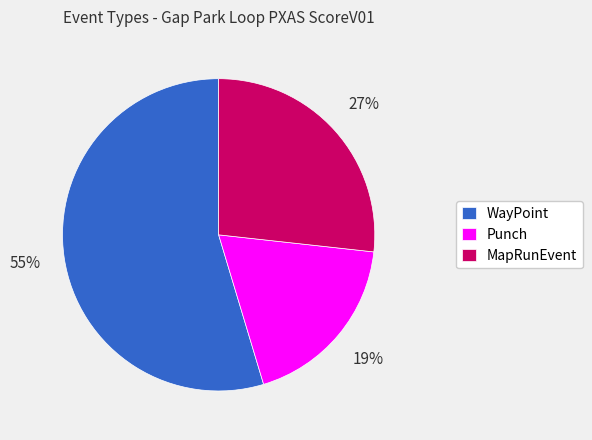

What percentage is the Punch slice, to the nearest percent?

19%